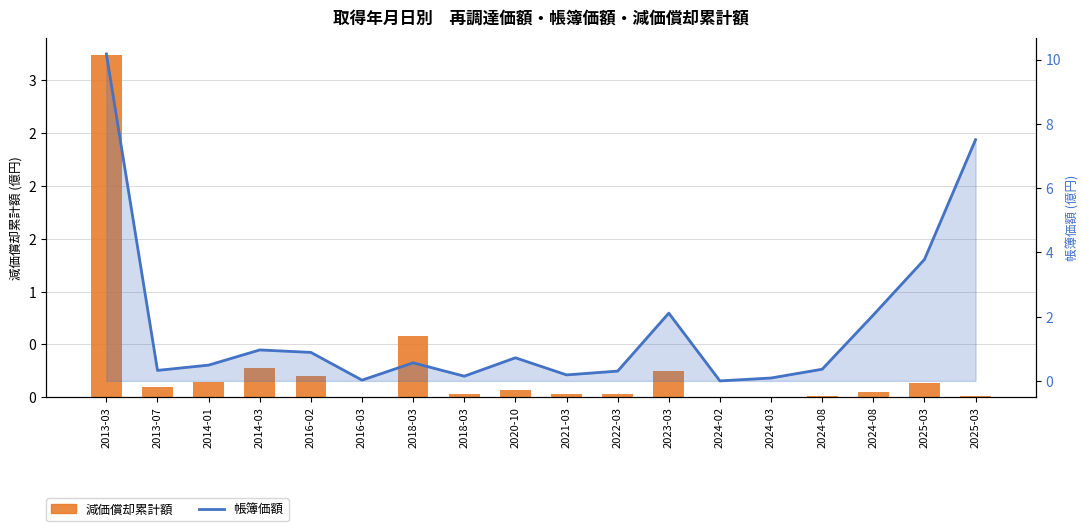

What is the label of the 18th bar from the right?

2013-03